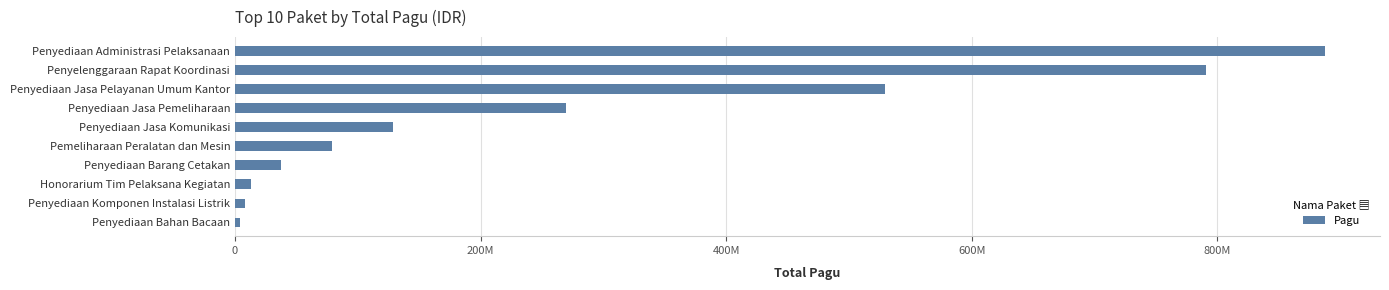

Where is the data nearest to the value 446059100?

Penyediaan Jasa Pelayanan Umum Kantor